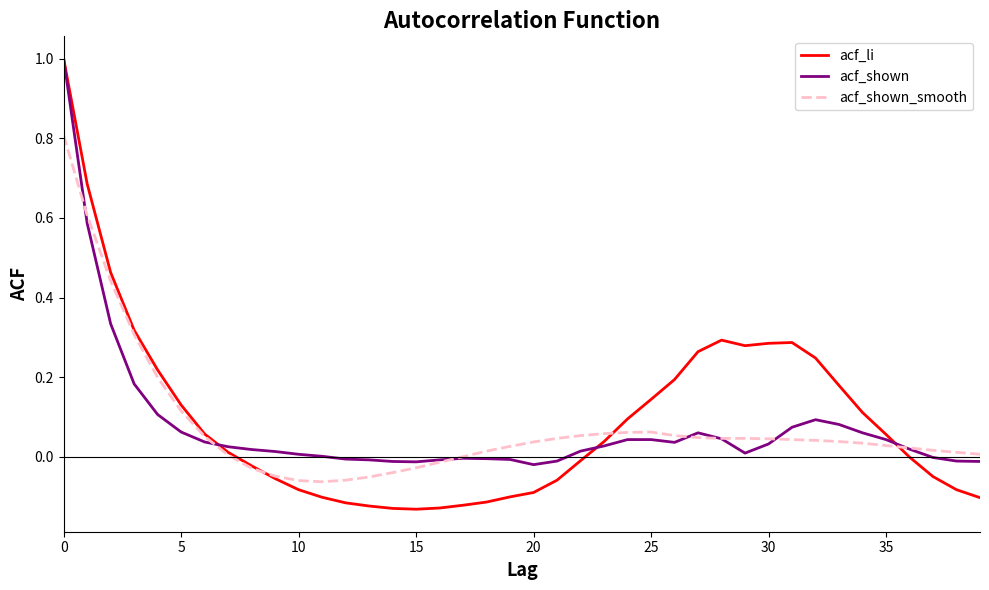

Which series has the largest range (max minus min)?

acf_li